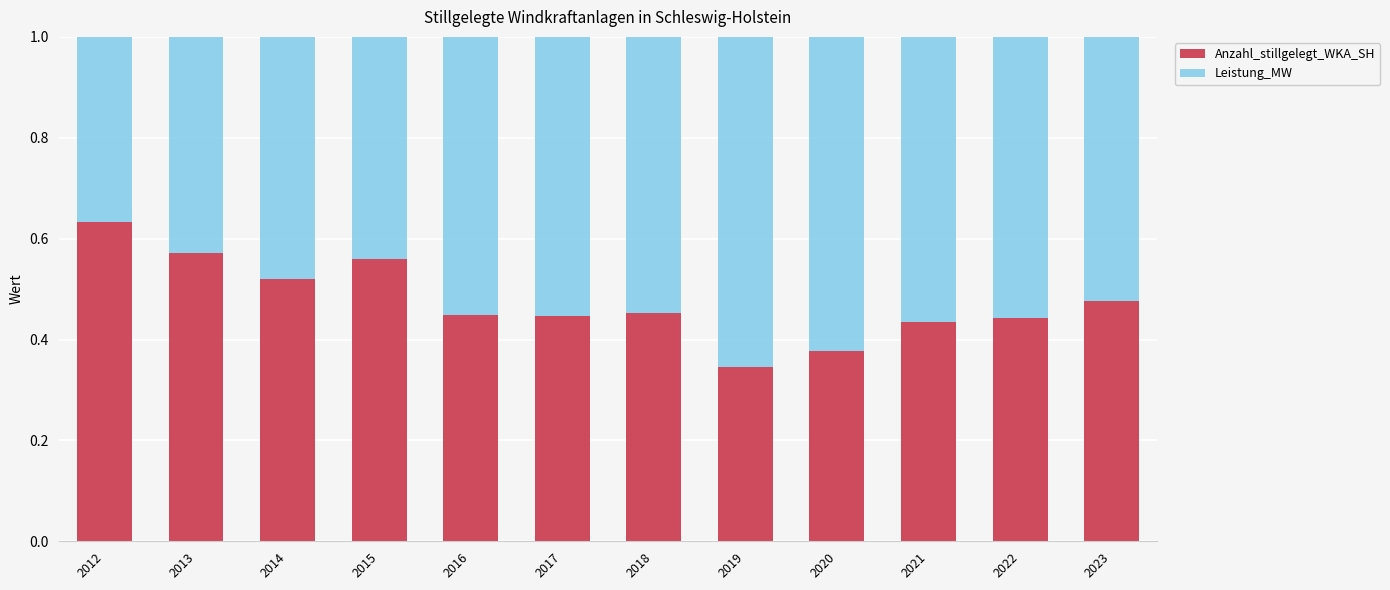

Which category has the highest value in the Anzahl_stillgelegt_WKA_SH series?

2012